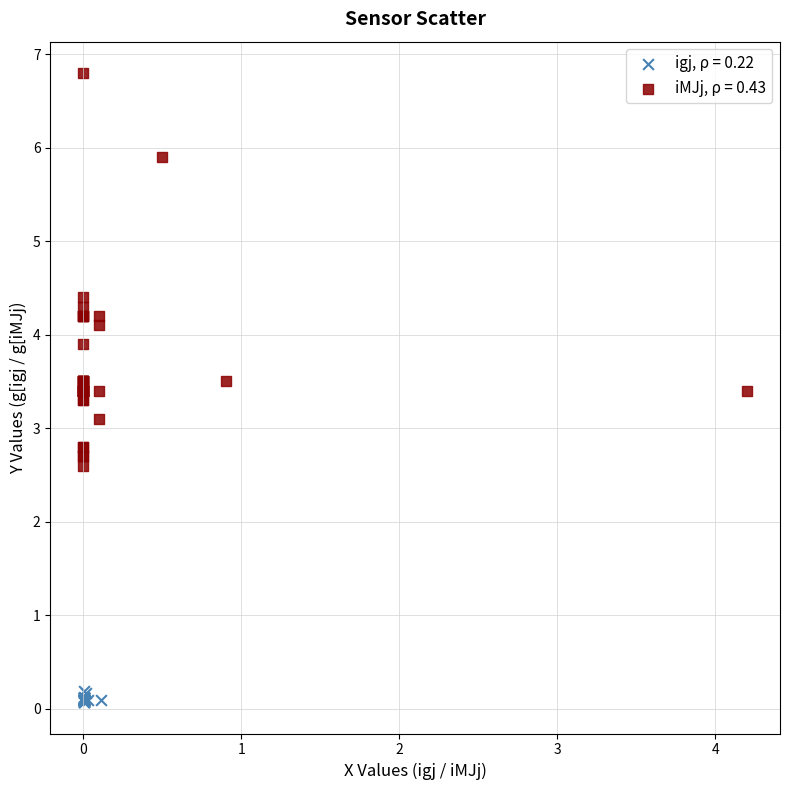

Which series has the widest spread of Y values?

iMJj, ρ = 0.43